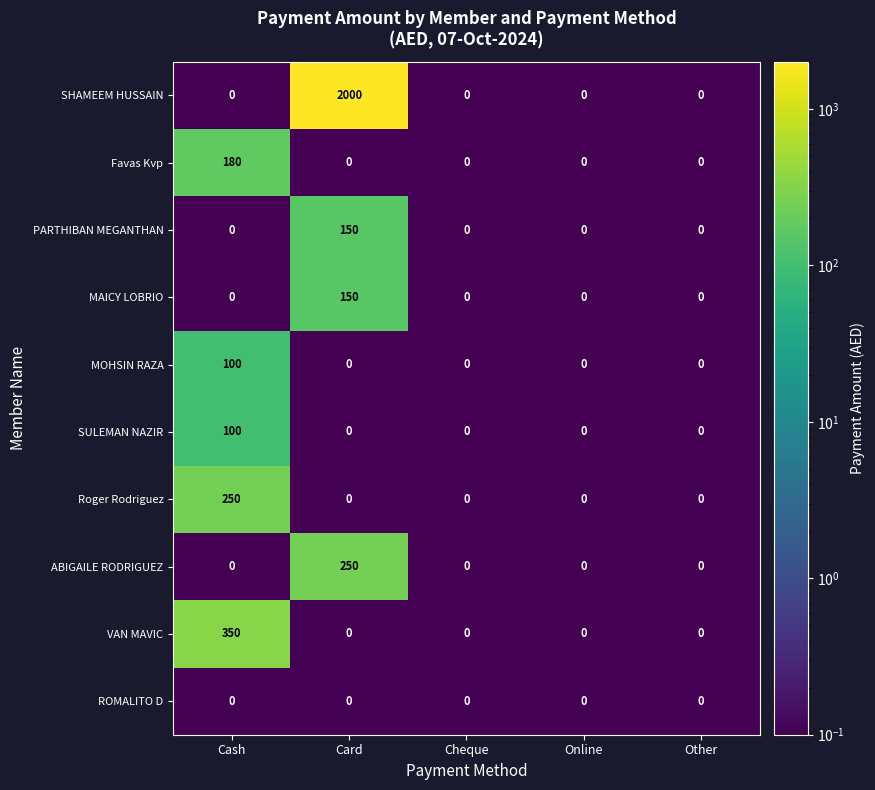

Which series changed the most between Cash and Other?

VAN MAVIC